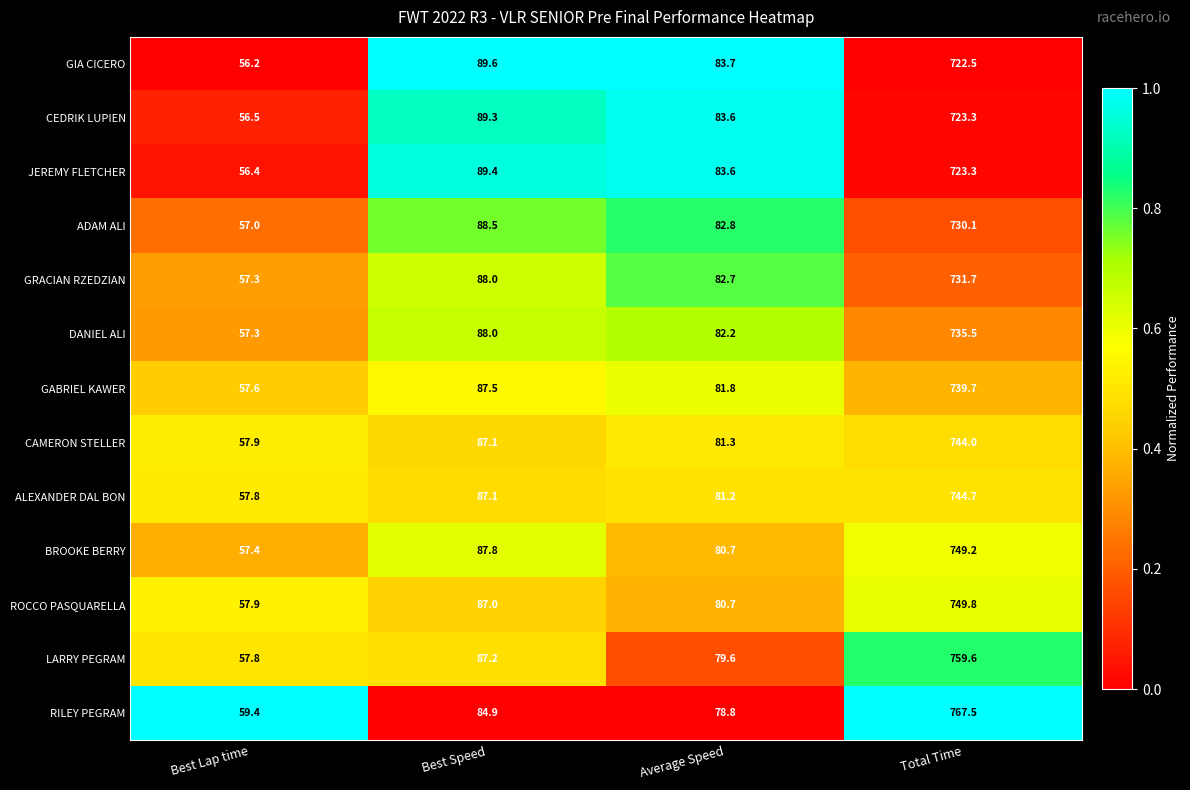

What is the difference between the second highest and second lowest values in the GIA CICERO series?

5.9